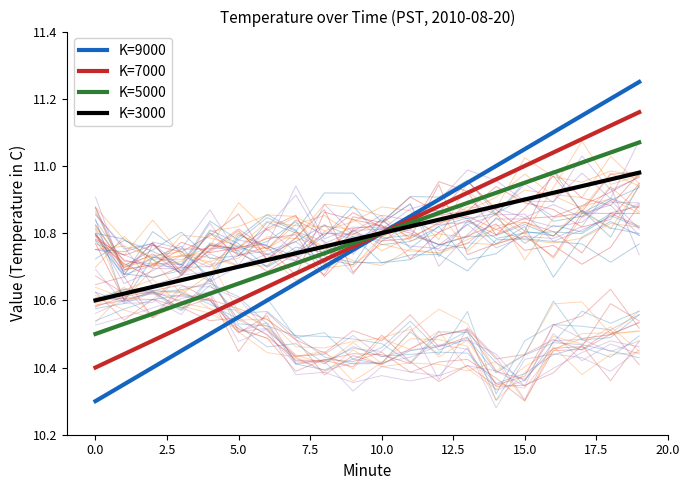

Reading left to right, list all the values displayed in this chart.

K=9000: 10.3	10.3	10.4	10.4	10.5	10.6	10.6	10.7	10.7	10.8	10.8	10.8	10.9	10.9	11.0	11.1	11.1	11.2	11.2	11.2
K=7000: 10.4	10.4	10.5	10.5	10.6	10.6	10.6	10.7	10.7	10.8	10.8	10.8	10.9	10.9	11.0	11.0	11.0	11.1	11.1	11.2
K=5000: 10.5	10.5	10.6	10.6	10.6	10.7	10.7	10.7	10.7	10.8	10.8	10.8	10.9	10.9	10.9	10.9	11.0	11.0	11.0	11.1
K=3000: 10.6	10.6	10.6	10.7	10.7	10.7	10.7	10.7	10.8	10.8	10.8	10.8	10.8	10.9	10.9	10.9	10.9	10.9	11.0	11.0